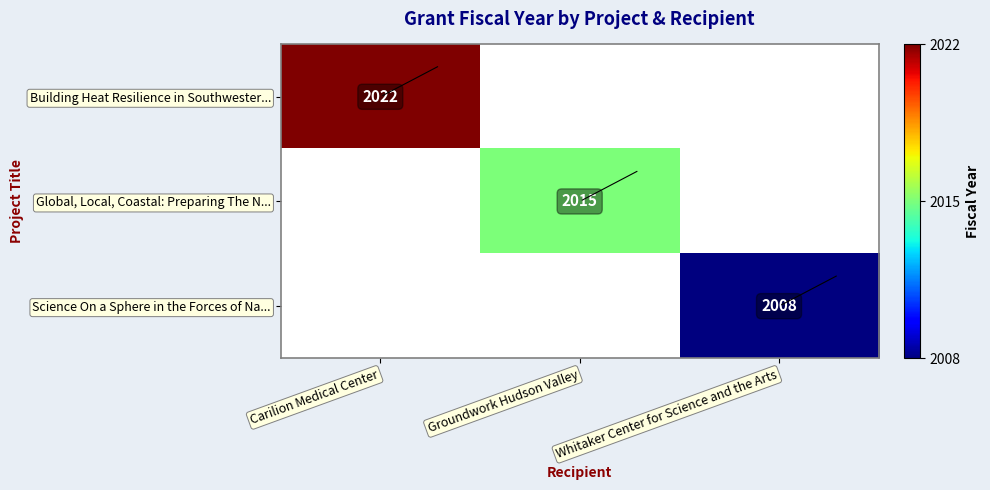

The Global, Local, Coastal: Preparing The N... series shows 2015 at Groundwork Hudson Valley. True or false?

True